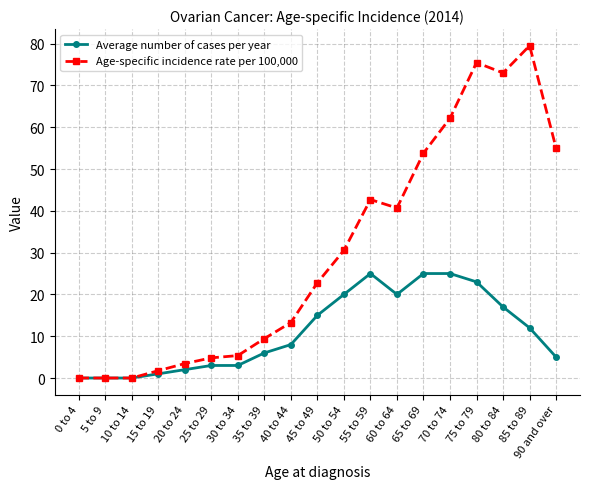

Count the number of data series in this chart.

2